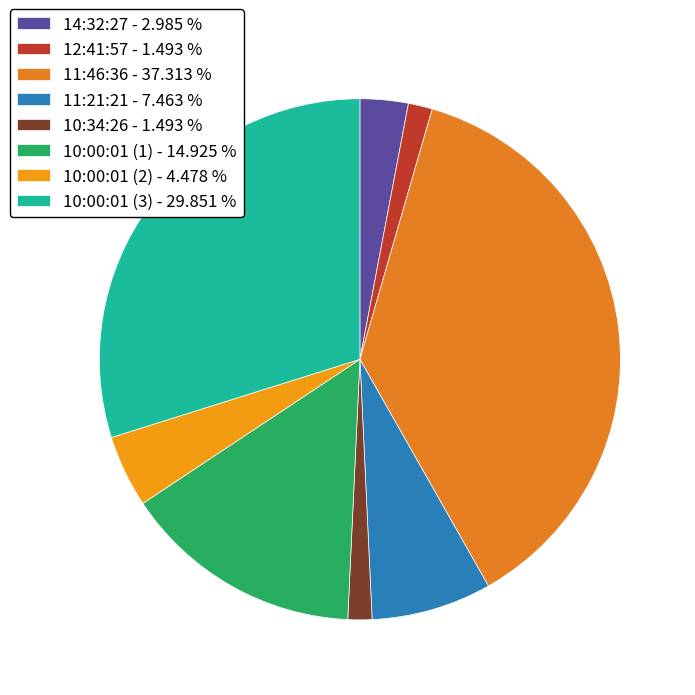

Does 10:00:01 (2) represent more than half of the total?

No